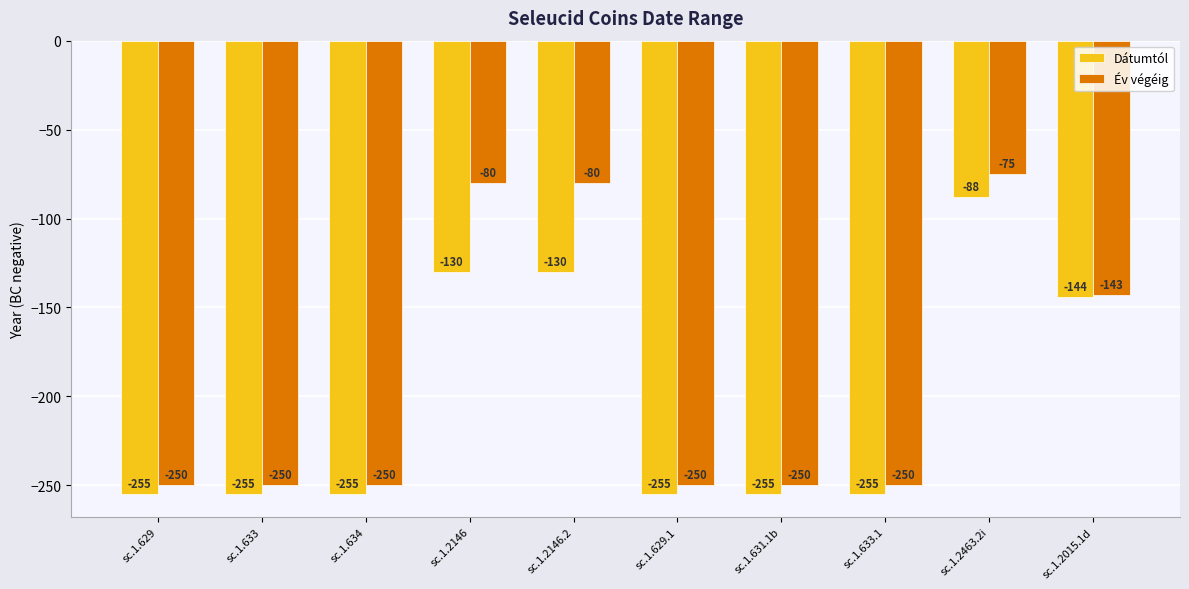

Reading left to right, what are all the values shown in this chart?

Dátumtól: -255	-255	-255	-130	-130	-255	-255	-255	-88	-144
Év végéig: -250	-250	-250	-80	-80	-250	-250	-250	-75	-143